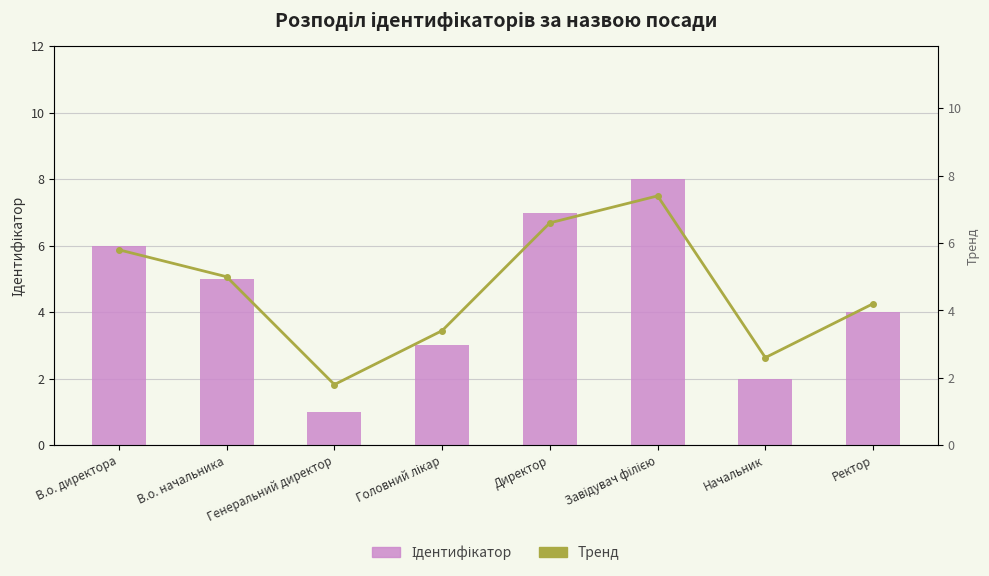

What is the label of the 7th bar from the left?

Начальник